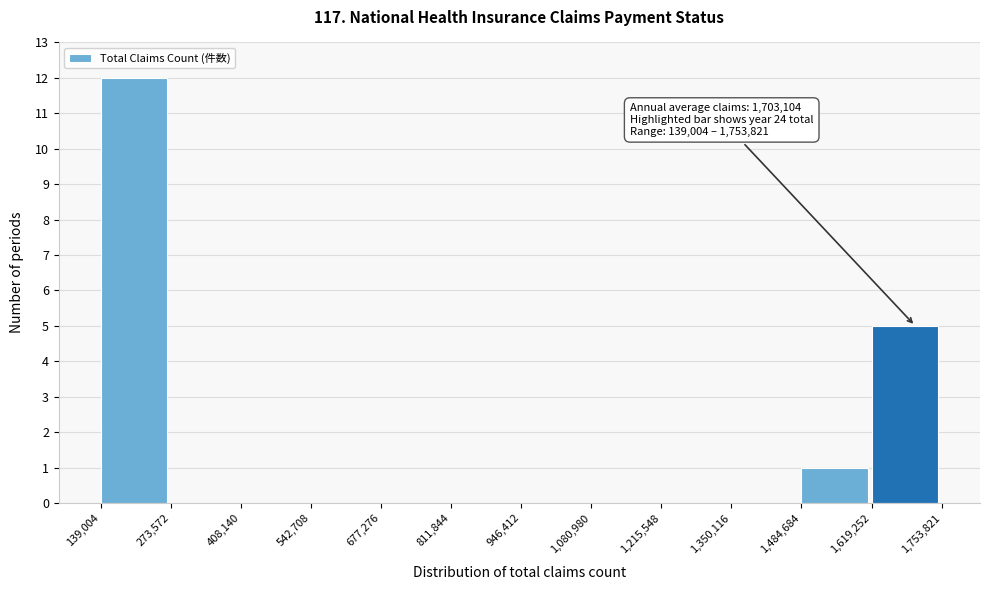

Over which range of the x-axis is the bar tallest?

139,004 to 273,572